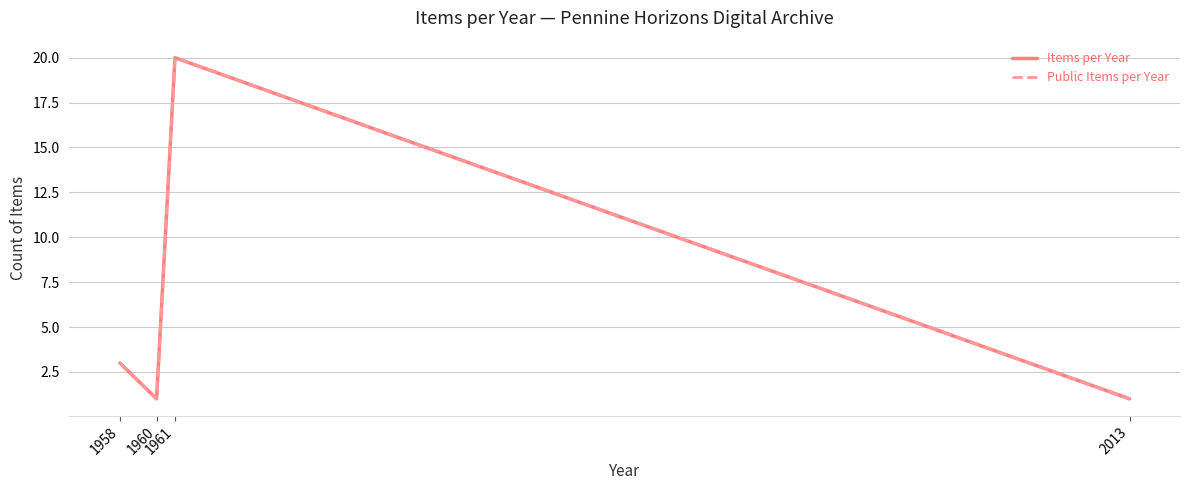

Does the chart display data point markers on the line(s)?

No